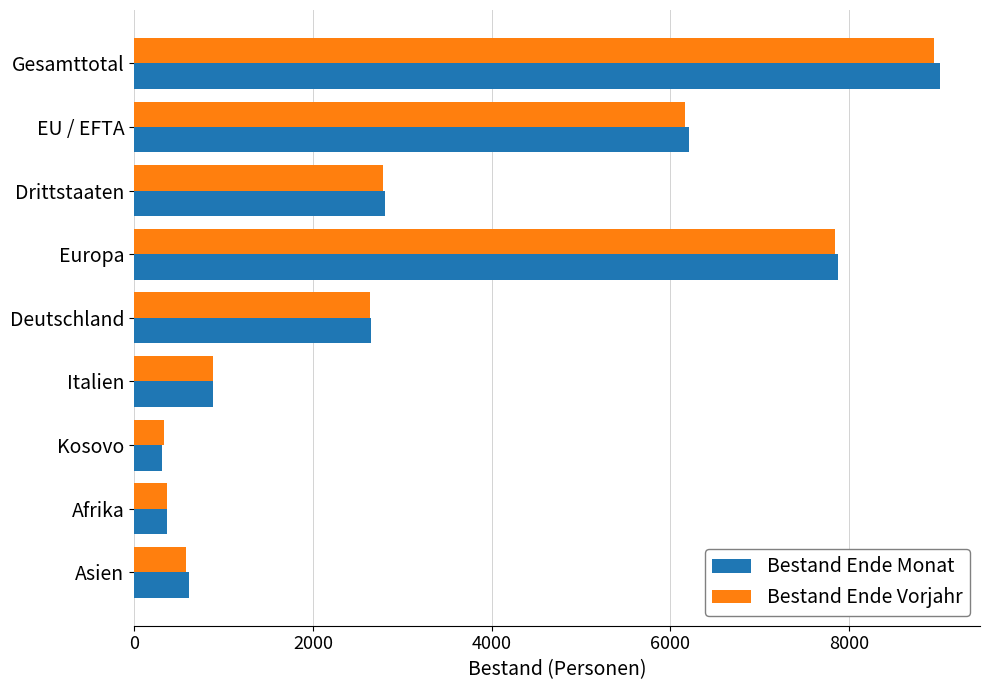

Which series has the largest range (max minus min)?

Bestand Ende Monat